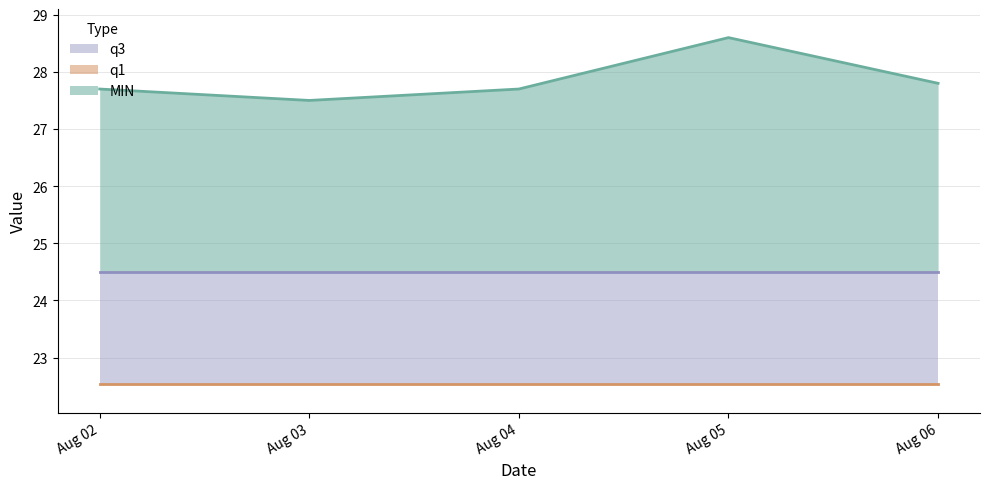

What are all the series names shown in the legend?

MIN, q1, q3